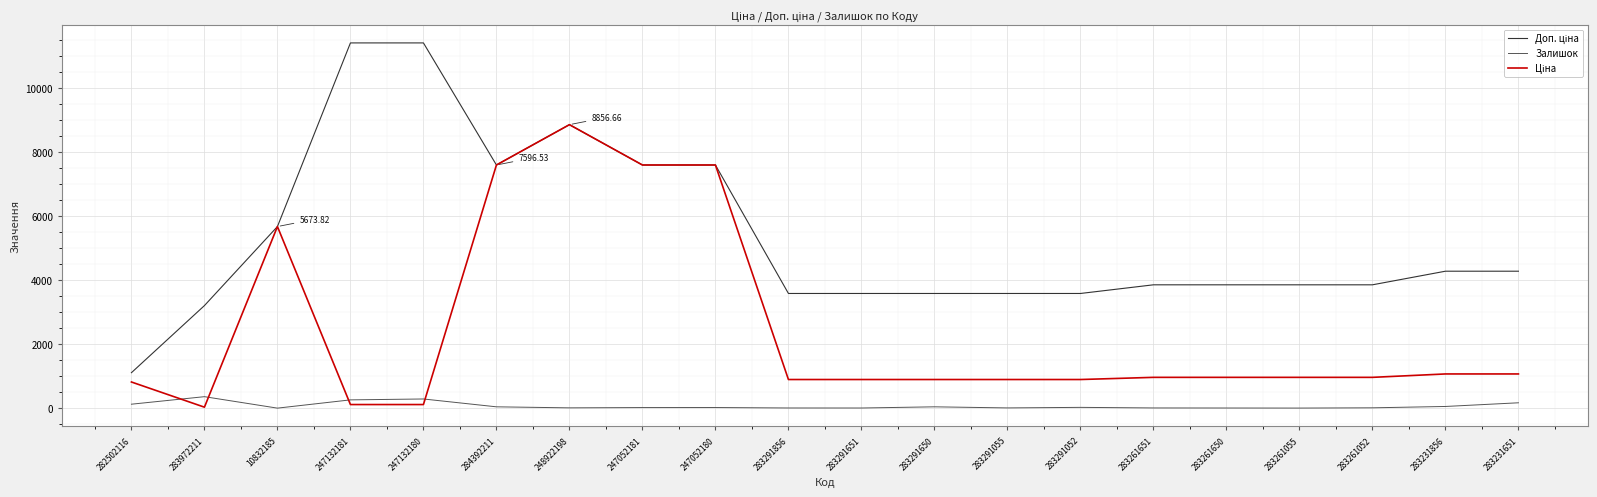

At which category is the sum across all series the highest?

248922198